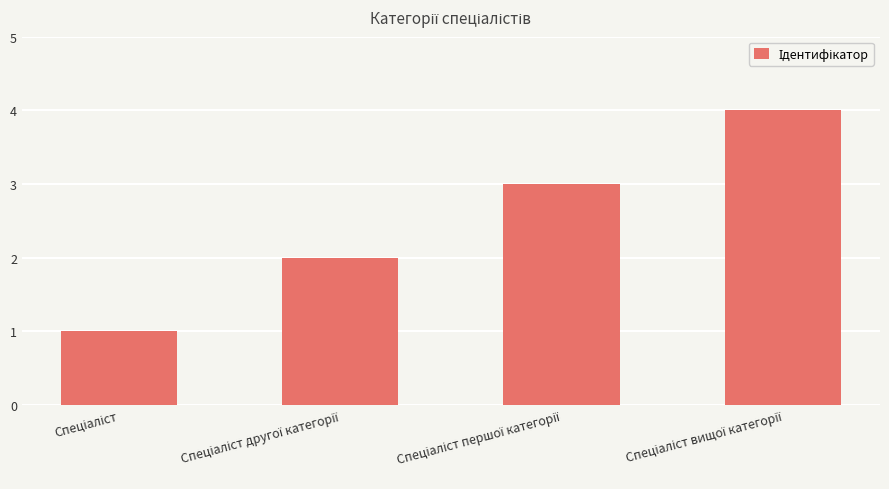

What is the greatest value displayed?

4